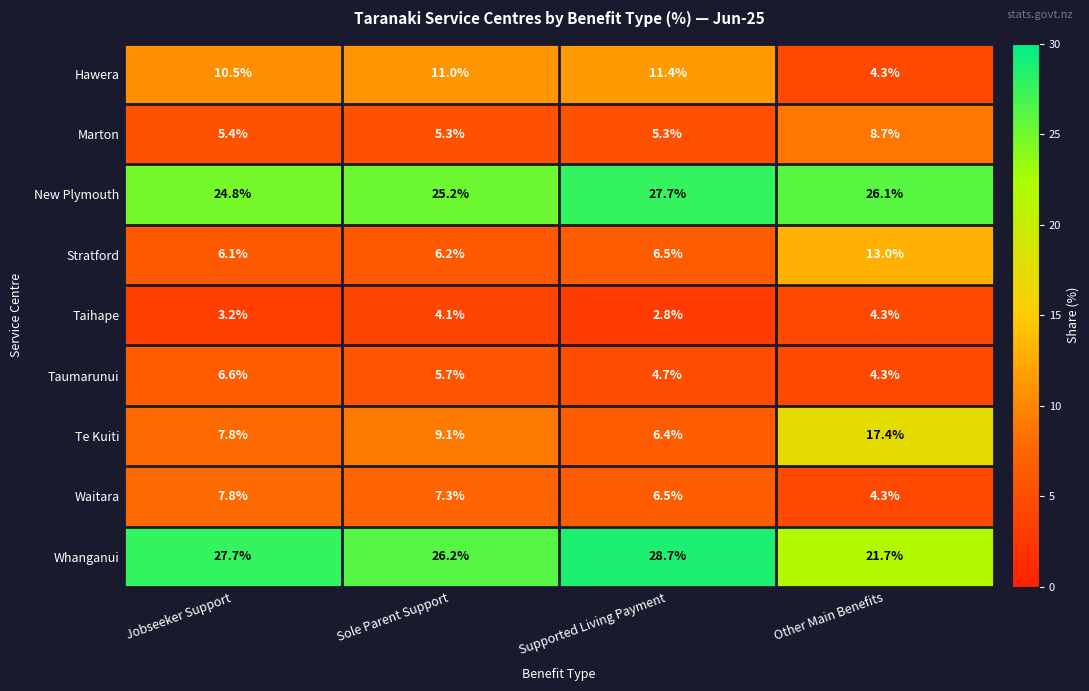

What is the difference between the second highest and second lowest values in the New Plymouth series?

0.9